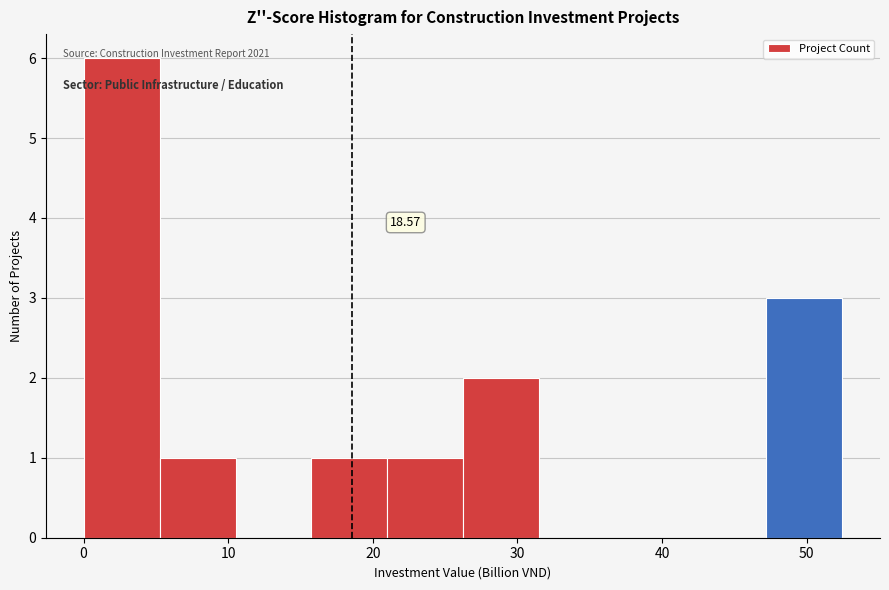

Over which range of the x-axis is the bar tallest?

0 to 5